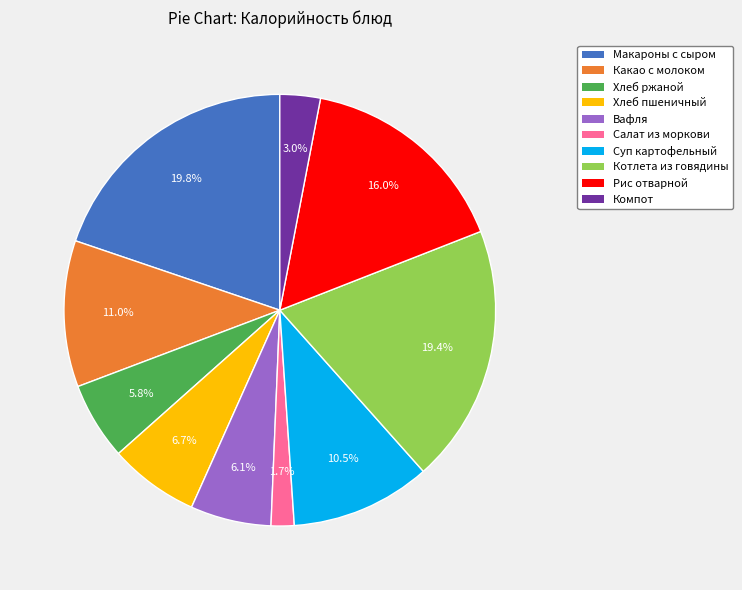

Does any single category account for the majority?

No